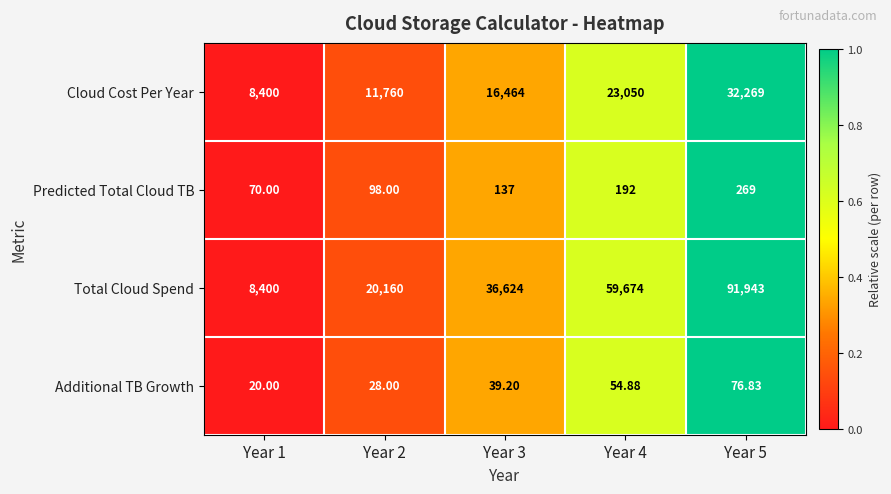

Count the number of data series in this chart.

4